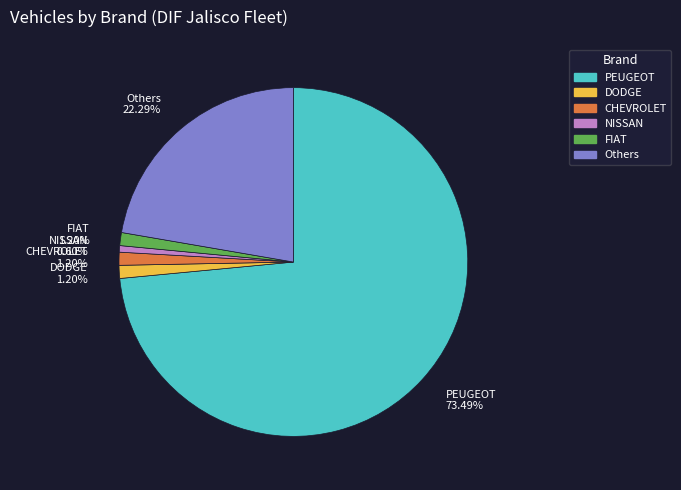

Does any single category account for the majority?

Yes